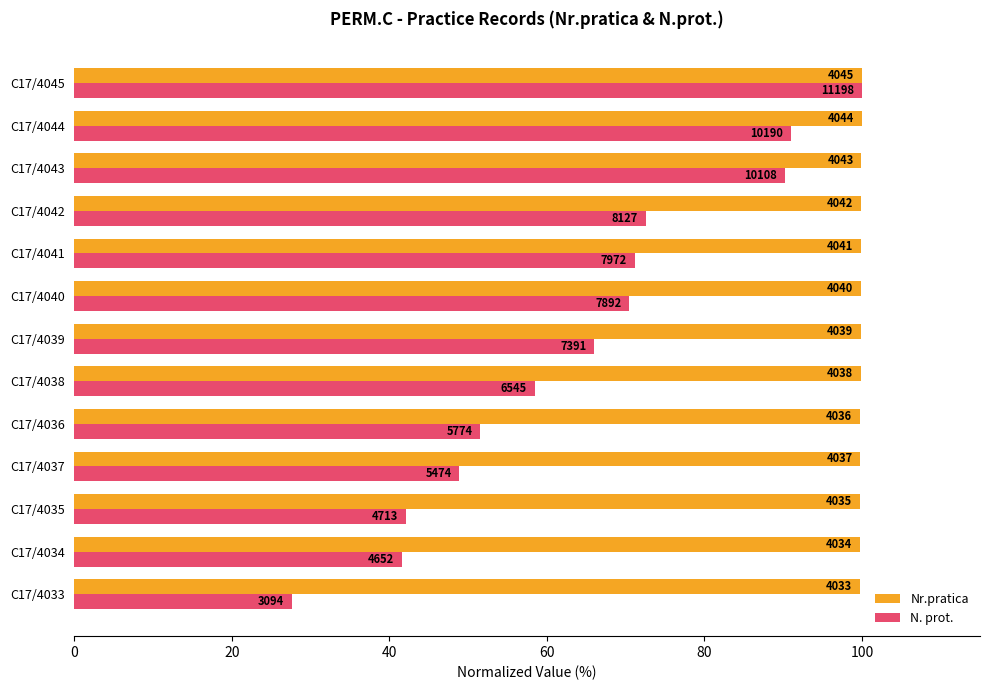

What are all the series names shown in the legend?

Nr.pratica, N. prot.